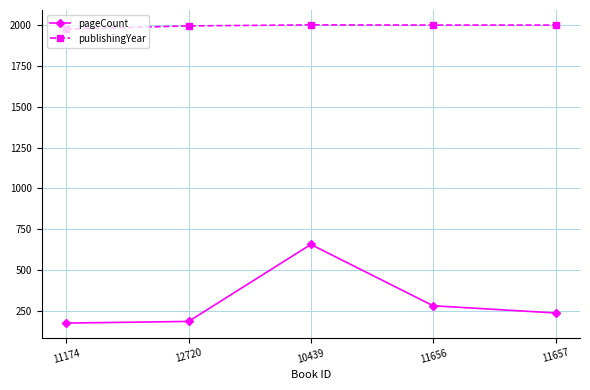

At which label does publishingYear first exceed 2001?

10439